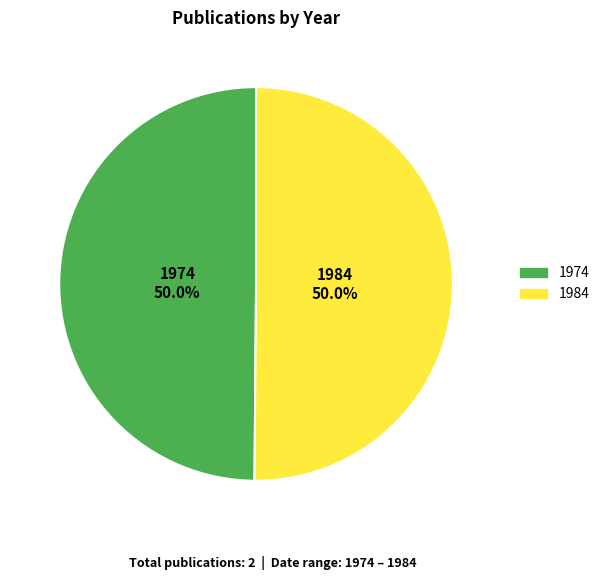

To the nearest percent, what portion does 1974 represent?

50%